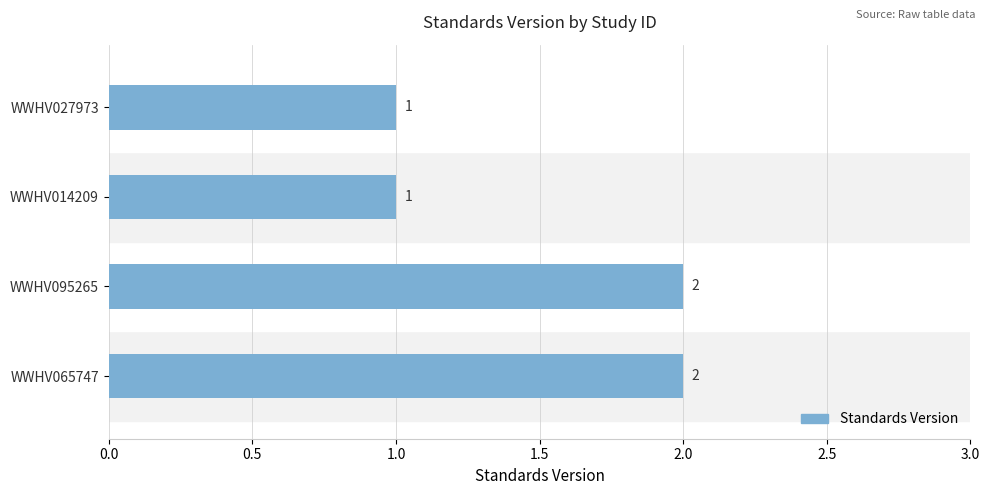

Reading bottom to top, what are all the values shown in this chart?

2	2	1	1